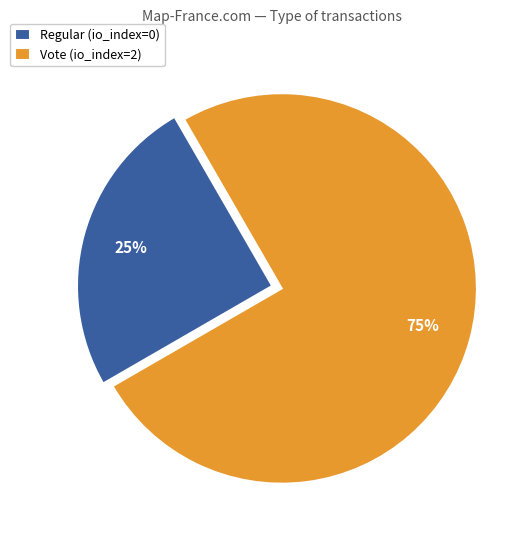

Which category accounts for the majority?

Vote (io_index=2)